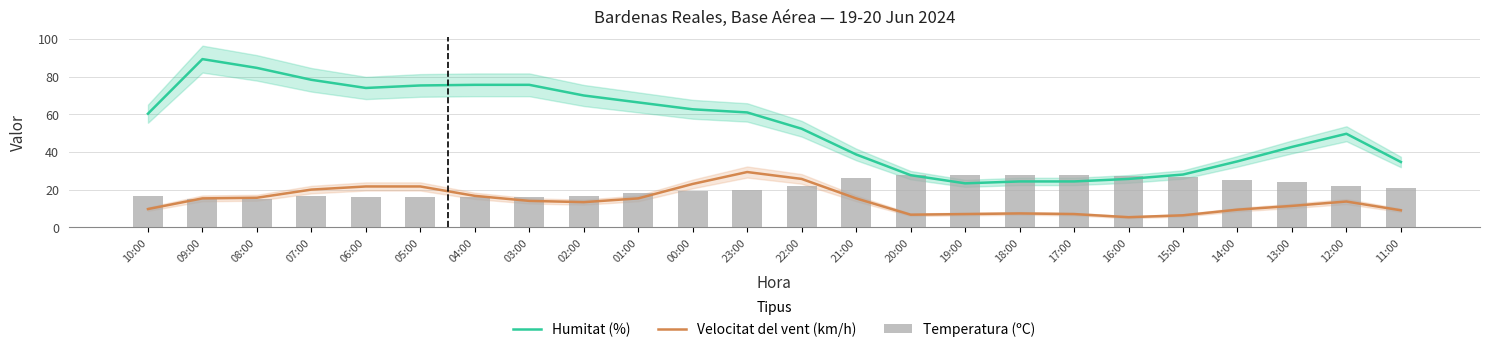

Rank the series by their average value, from lowest to highest.

Velocitat del vent (km/h), Temperatura (ºC), Humitat (%)